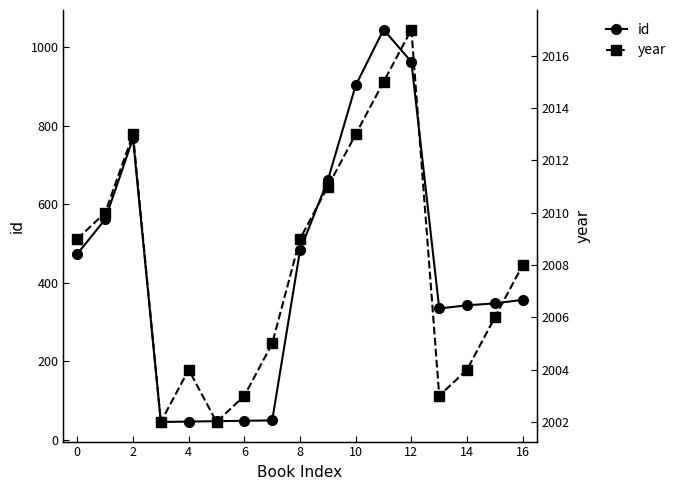

True or false: year and id cross at least once.

False